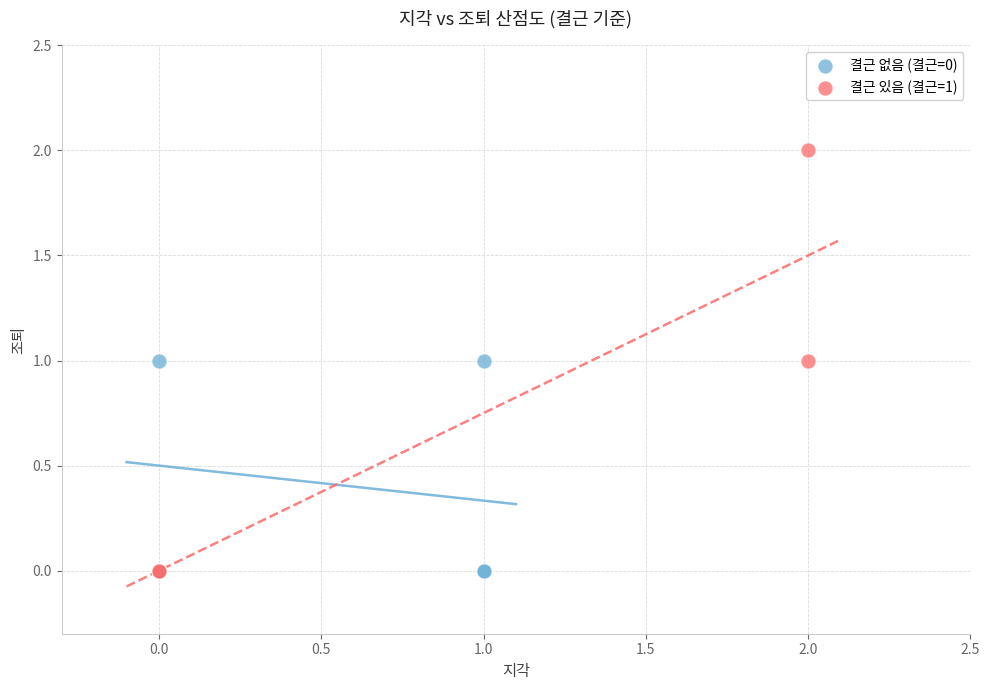

What are all the series names shown in the legend?

결근 없음 (결근=0), 결근 있음 (결근=1)